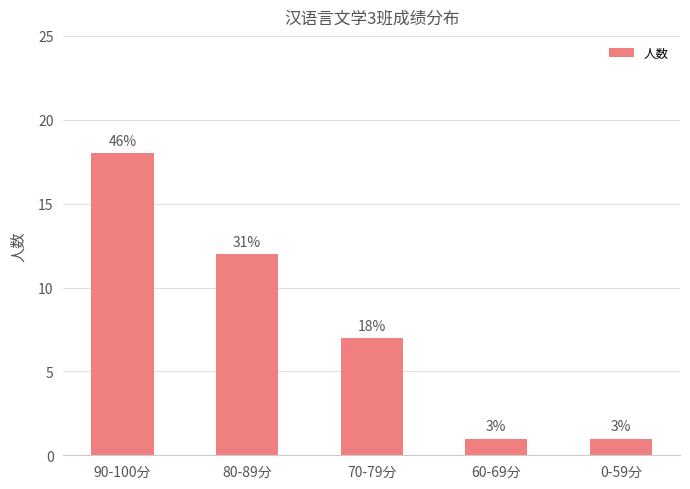

Are the bars horizontal?

No